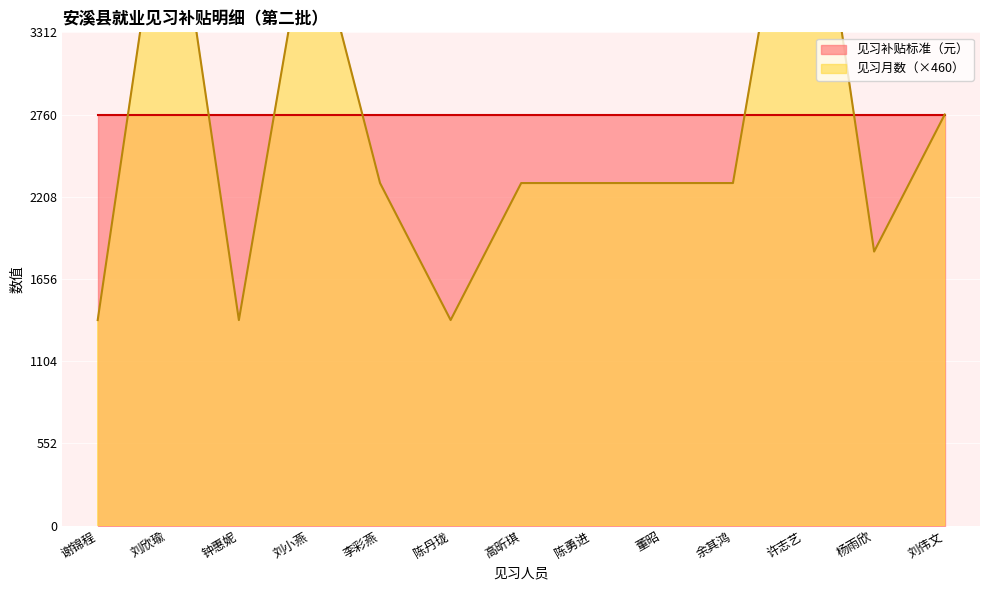

At which category does the data reach its first local peak?

刘欣瑜